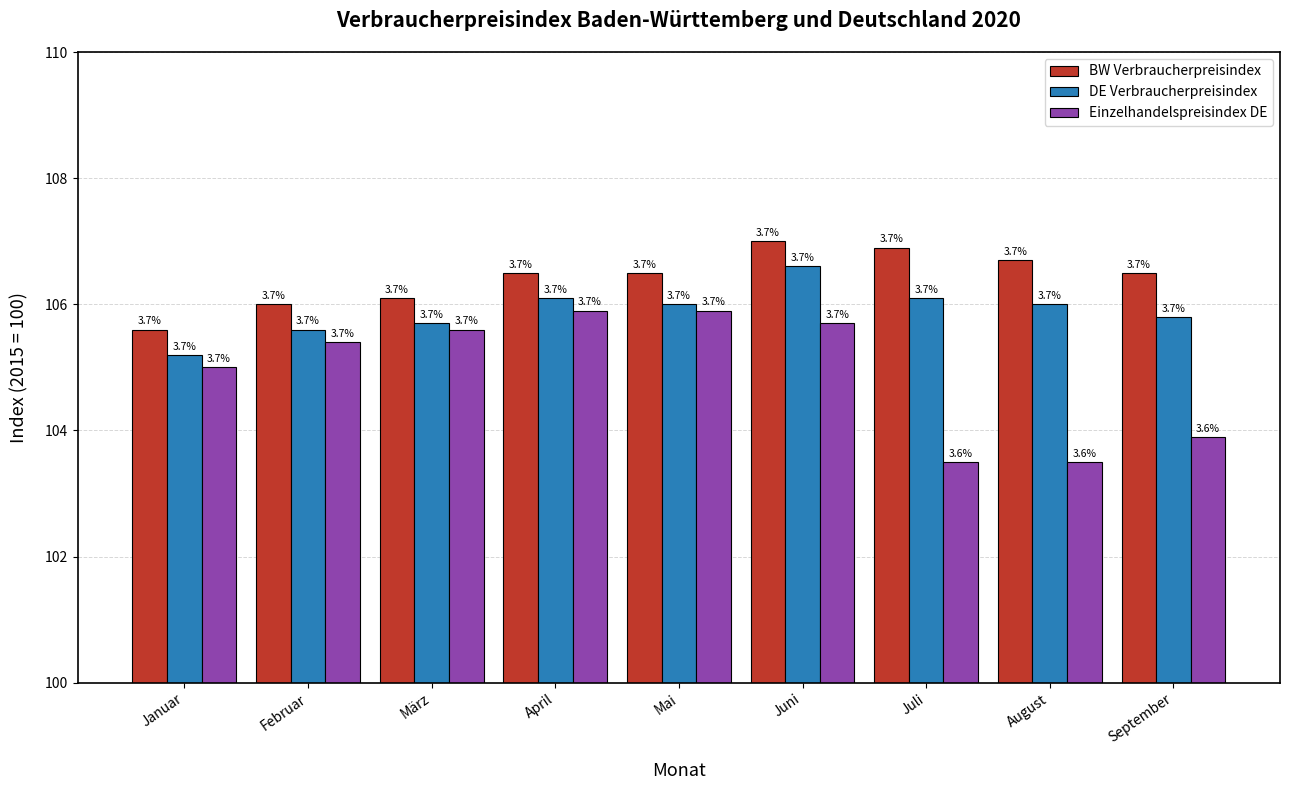

What are all the series names shown in the legend?

BW Verbraucherpreisindex, DE Verbraucherpreisindex, Einzelhandelspreisindex DE